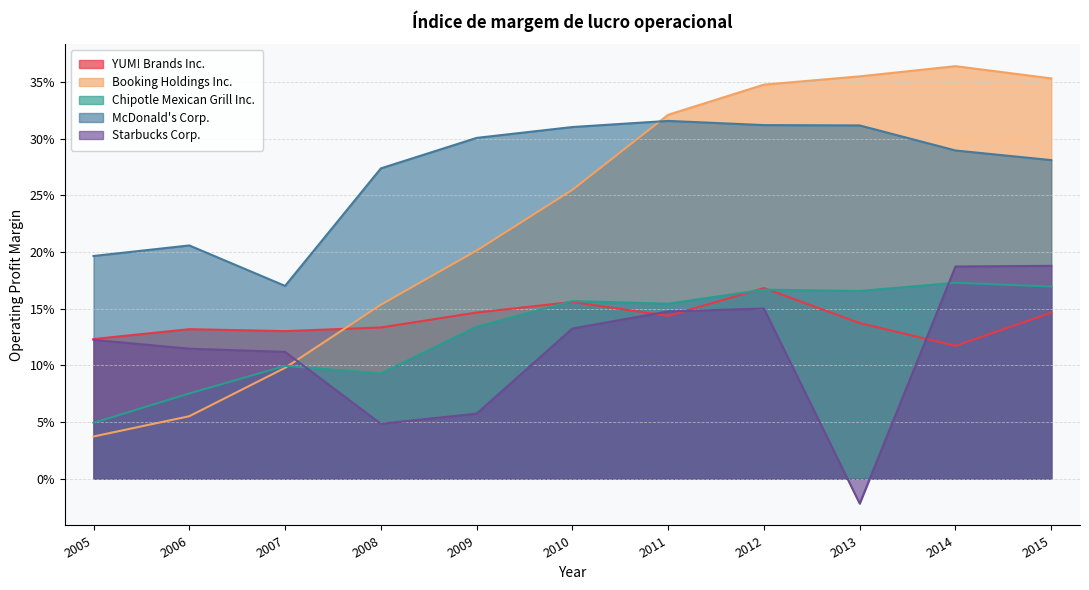

True or false: YUM! Brands Inc. and Booking Holdings Inc. cross at least once.

True